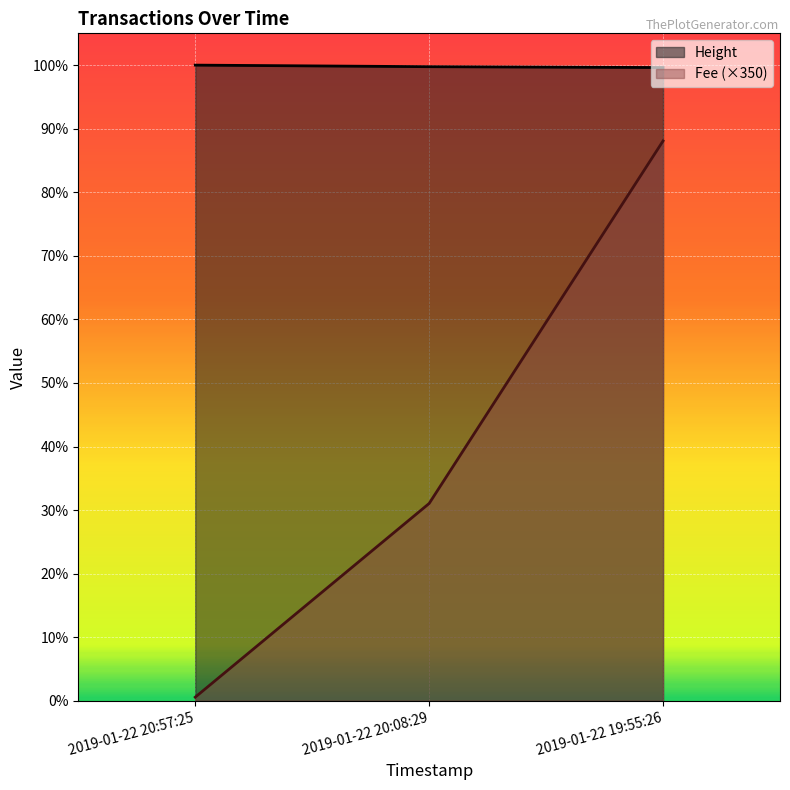

Is the value of Fee (×350) at 2019-01-22 19:55:26 greater than the value of Height at 2019-01-22 20:57:25?

No